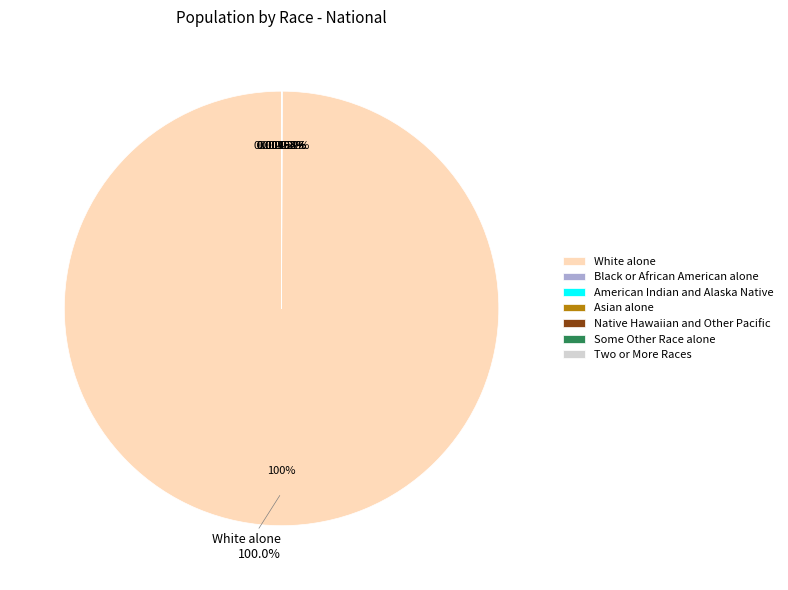

Count the number of slices in the pie.

7